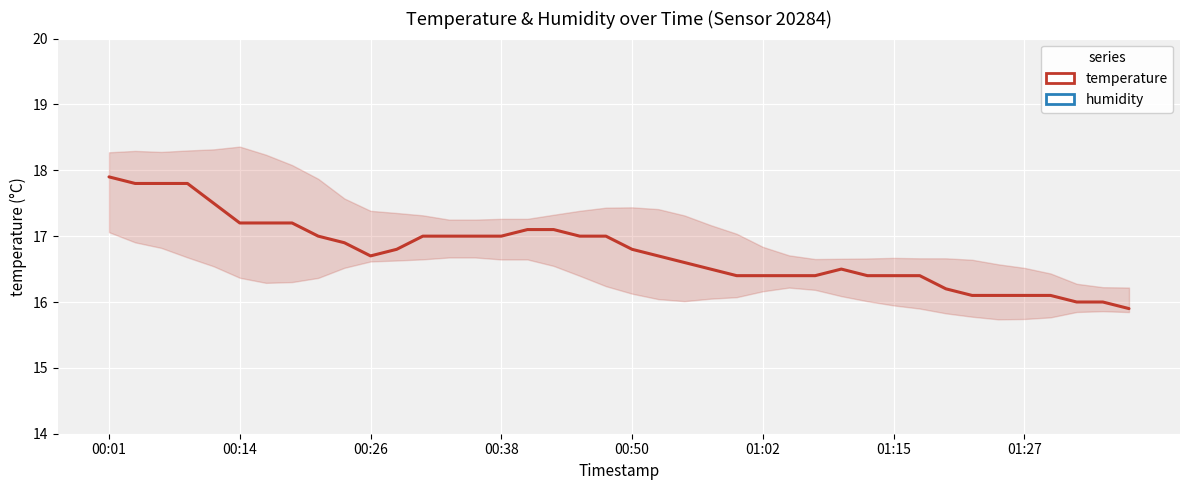

True or false: temperature and humidity cross at least once.

False